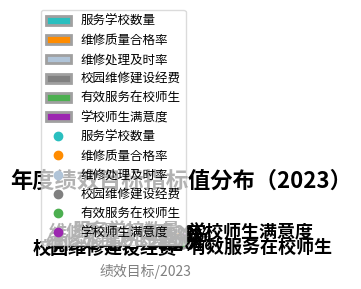

To the nearest percent, what is the difference between the 校园维修建设经费 and 维修处理及时率 slice percentages?

17%